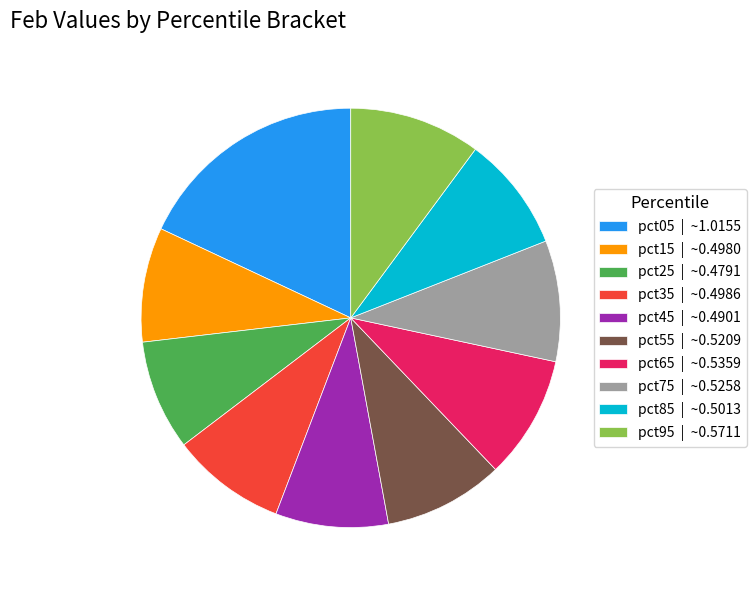

Is there a majority slice in this chart?

No